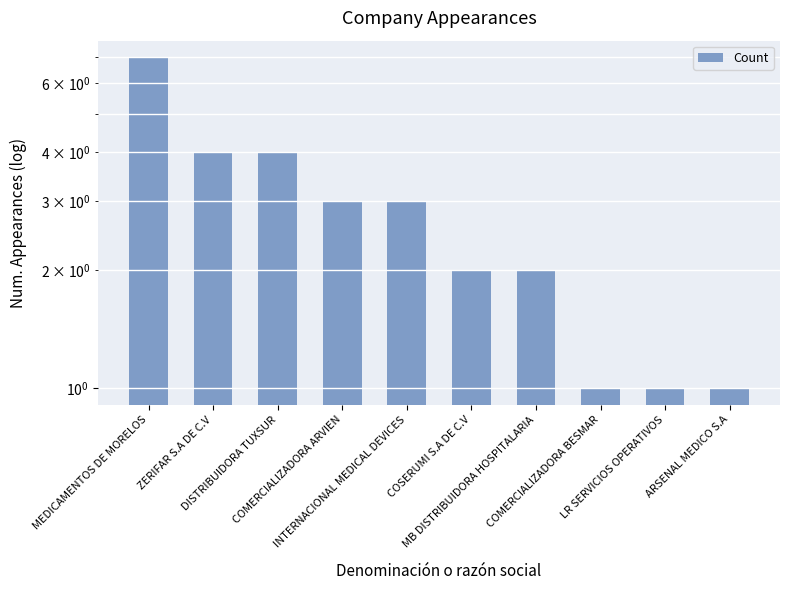

Are the bars grouped side by side (vs. stacked)?

No